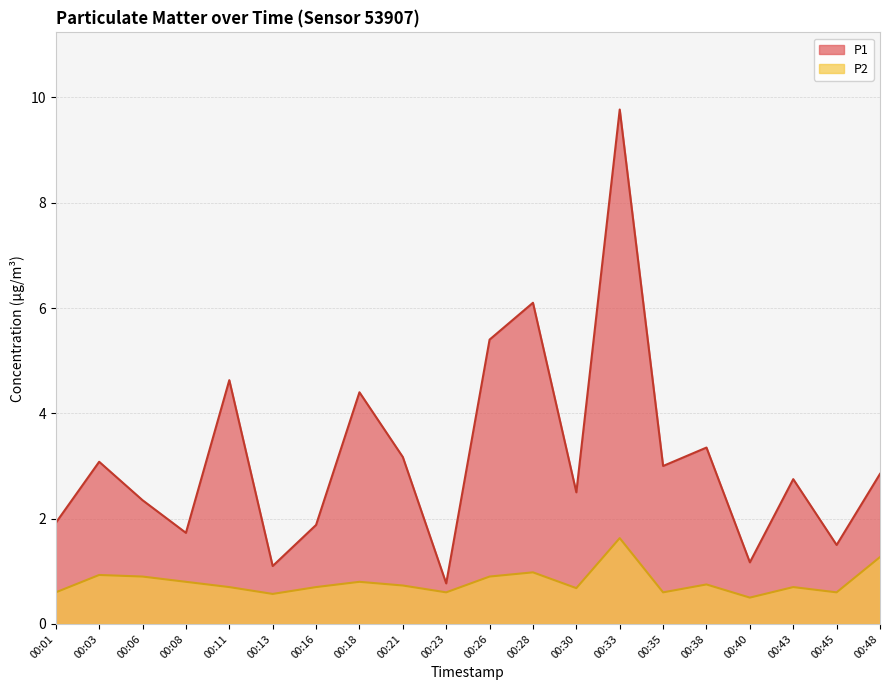

Which category has the lowest value across all series?

00:40